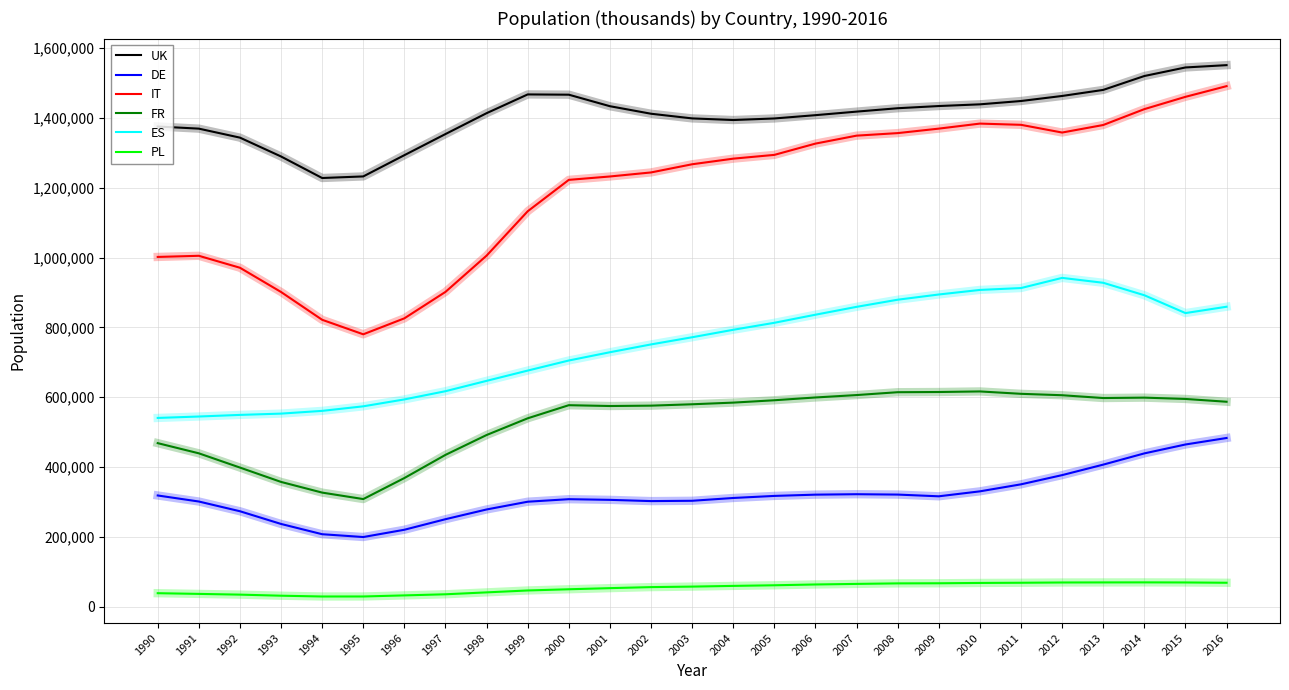

The value of FR at 1998 is 172147. True or false?

False